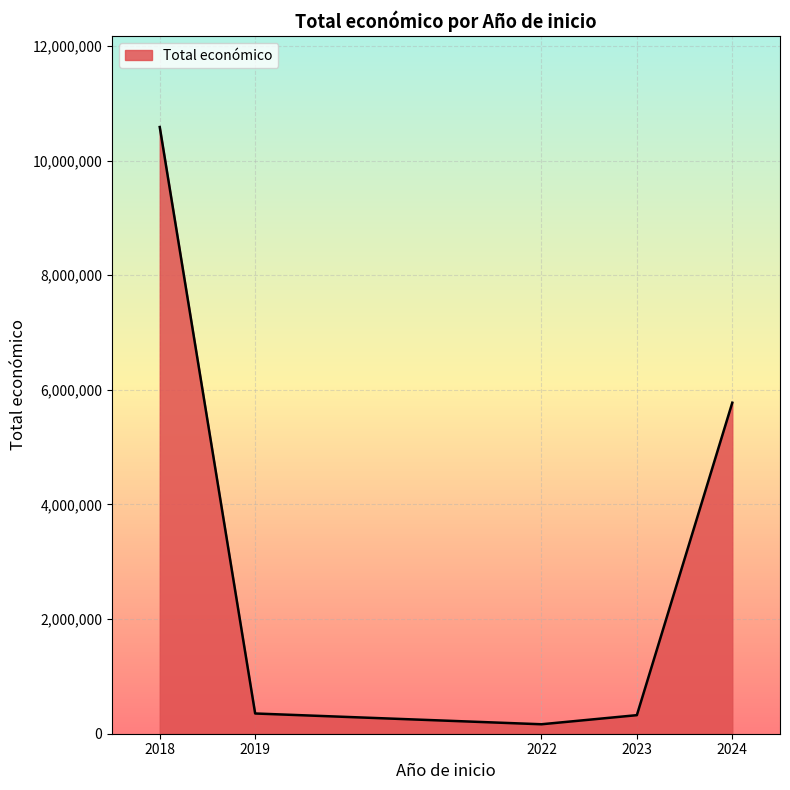

Is it true that the value at 2024 is 5775423?

True